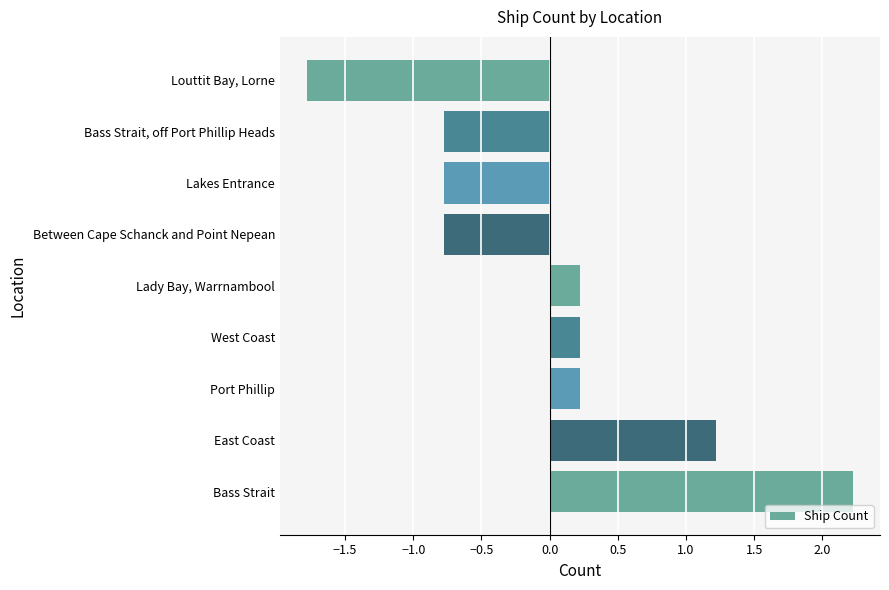

How many data points are less than 0?

4